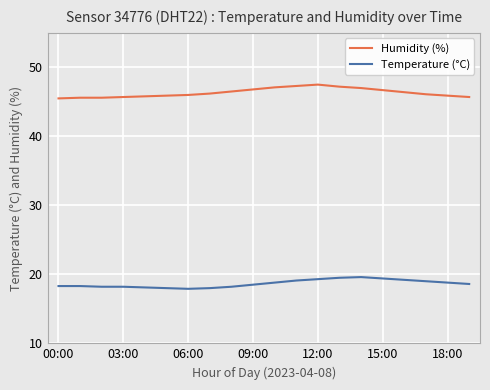

What is the maximum value shown in the chart?

47.5